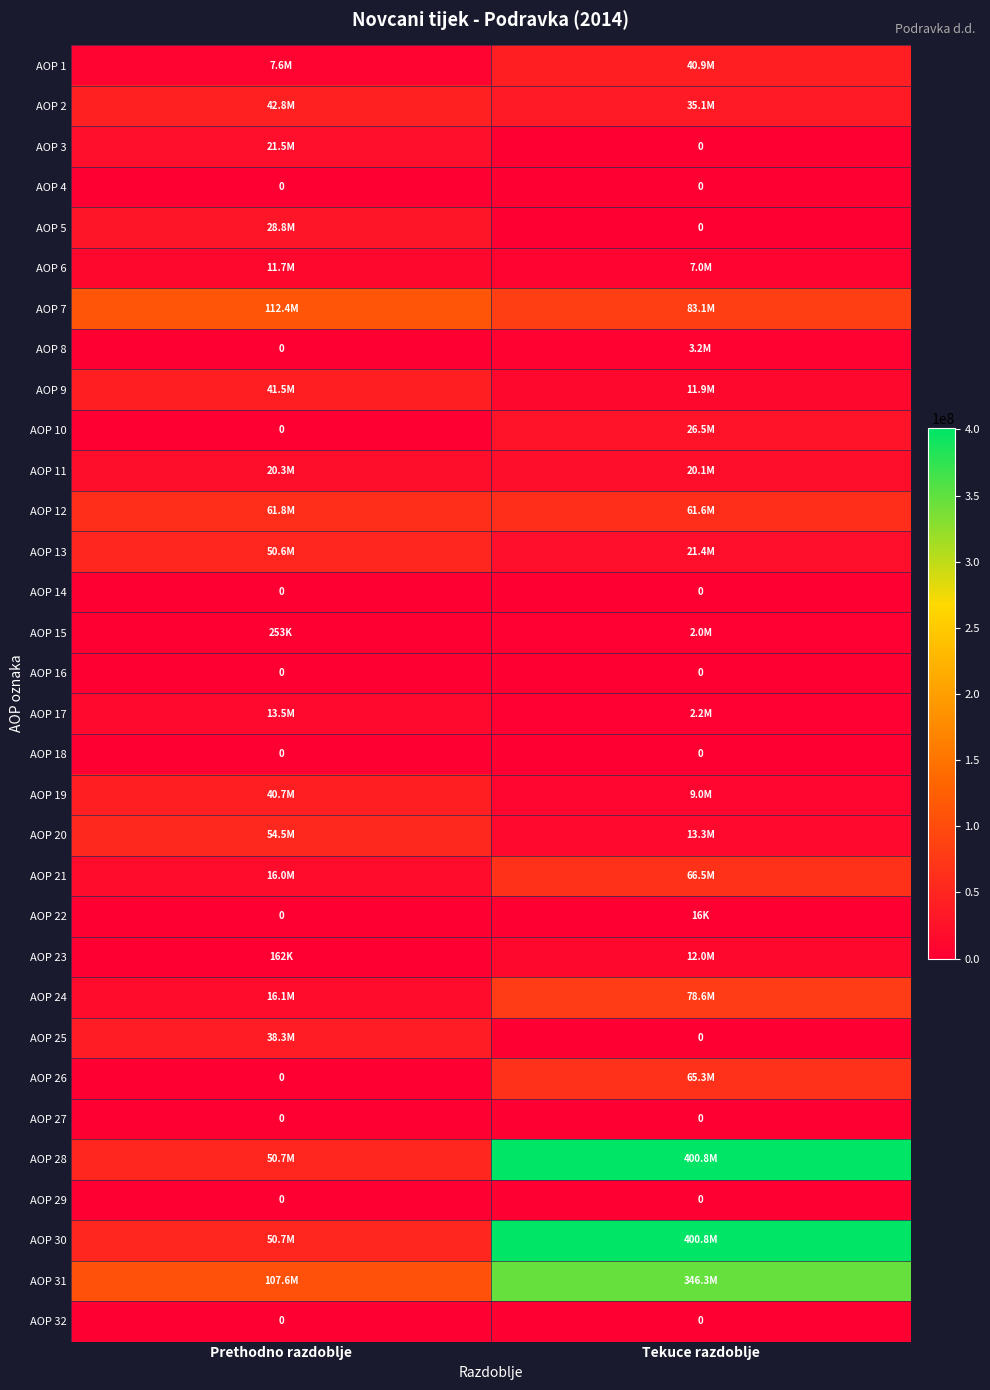

How many data points in AOP 12 are less than 61770000?

1